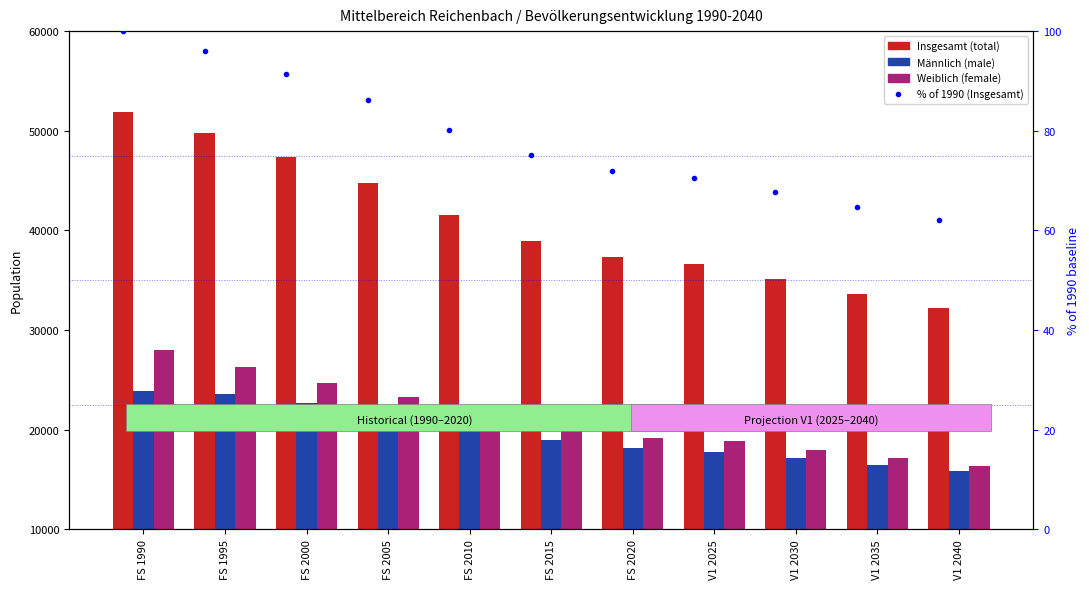

True or false: Weiblich has a value of 16400 at V1 2040.

True